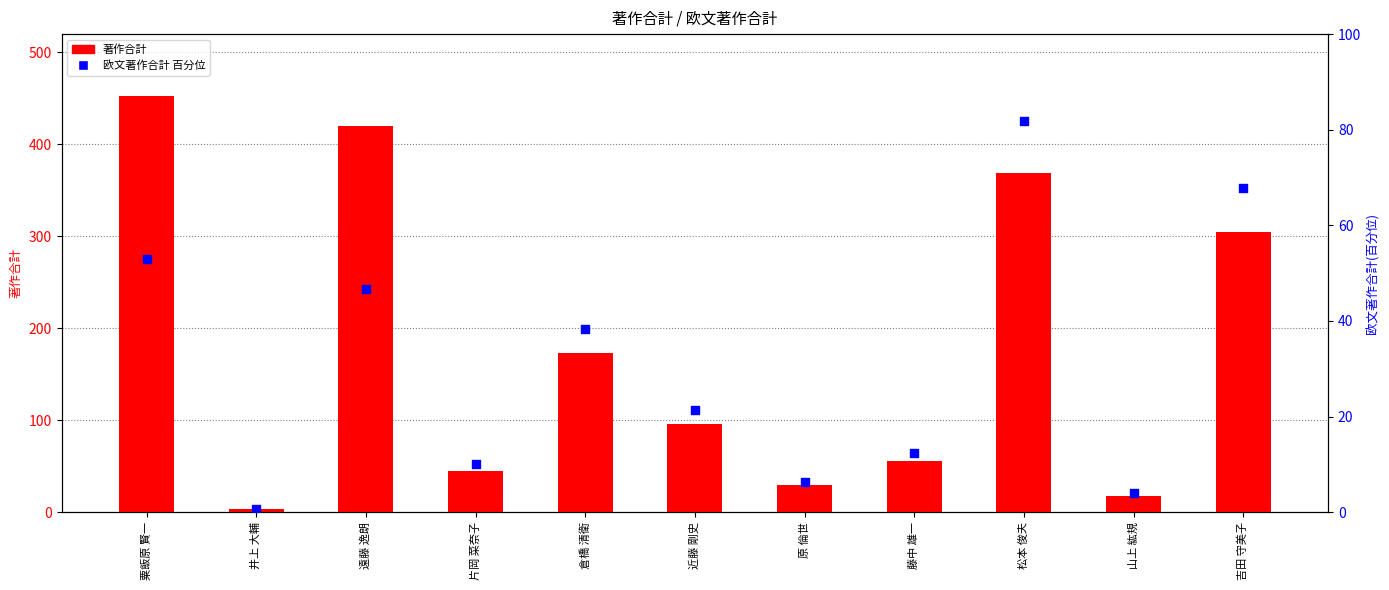

At how many categories does at least one series exceed 153?

5